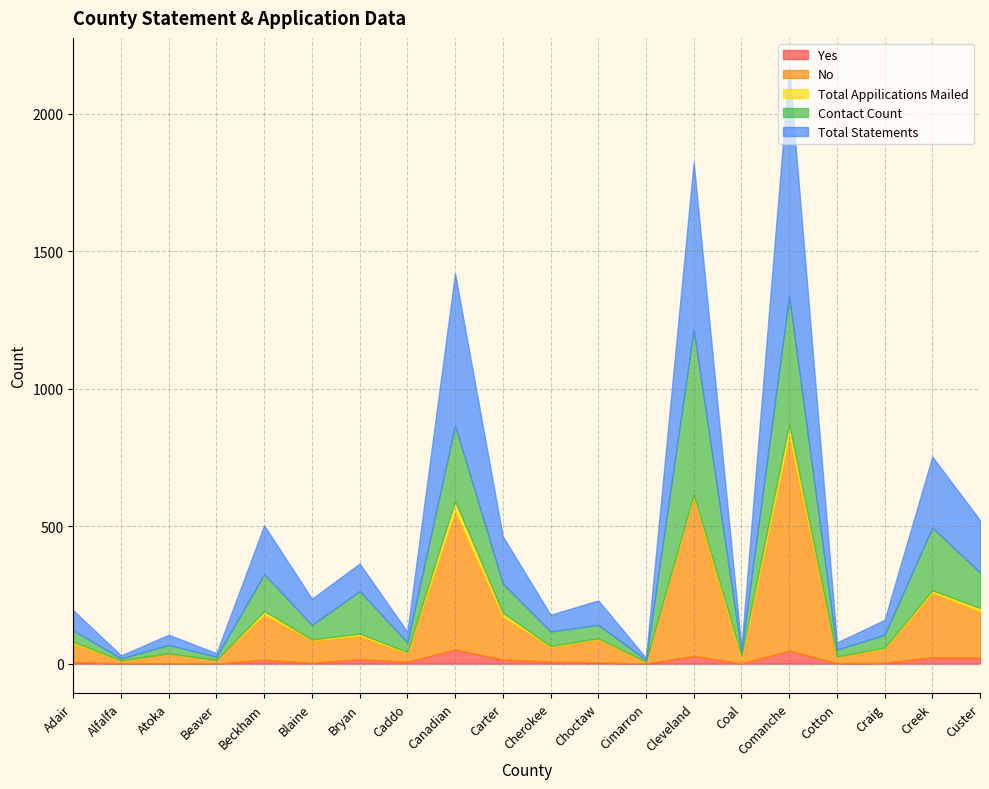

Is it true that Total Statements equals 7 at Cimarron?

True